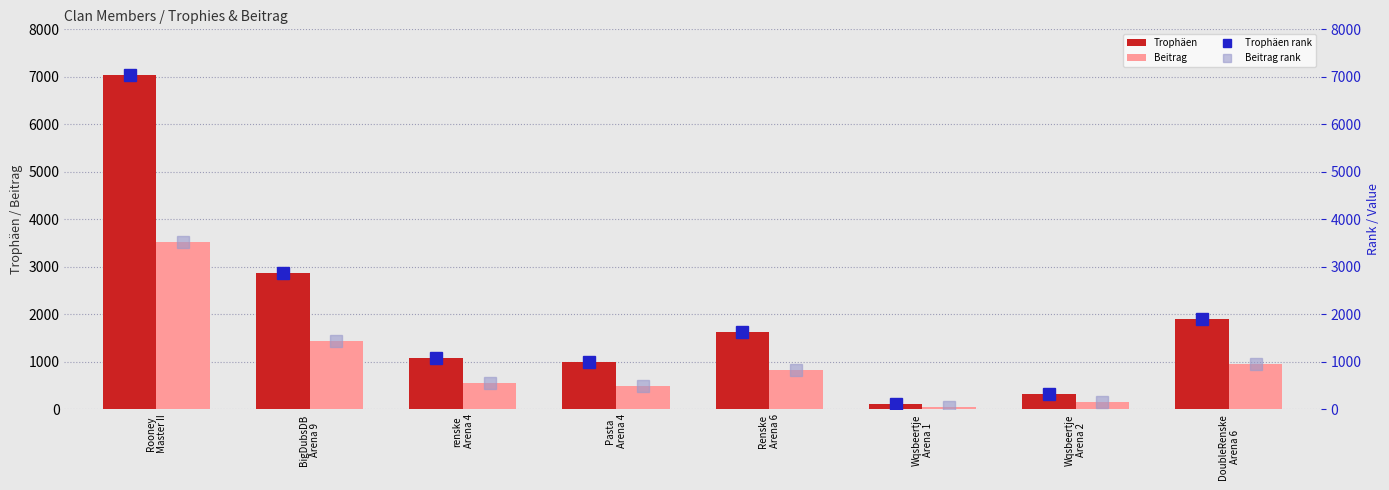

What is the maximum value for Trophäen?

7030